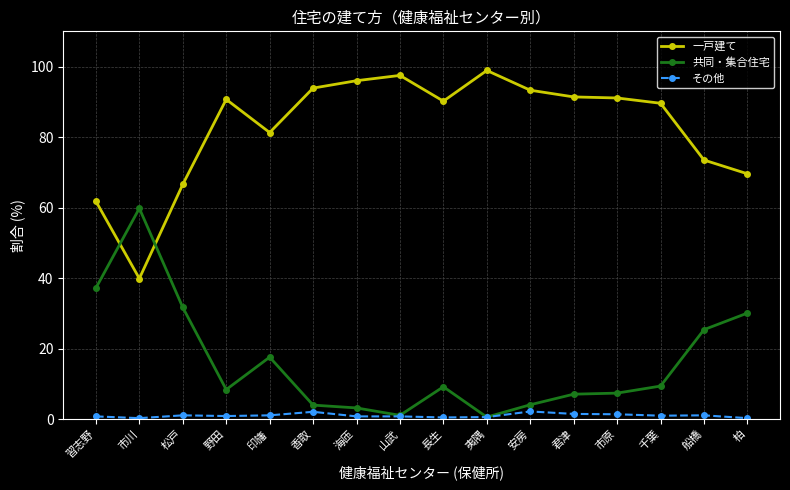

Where is the first local maximum for 一戸建て?

野田